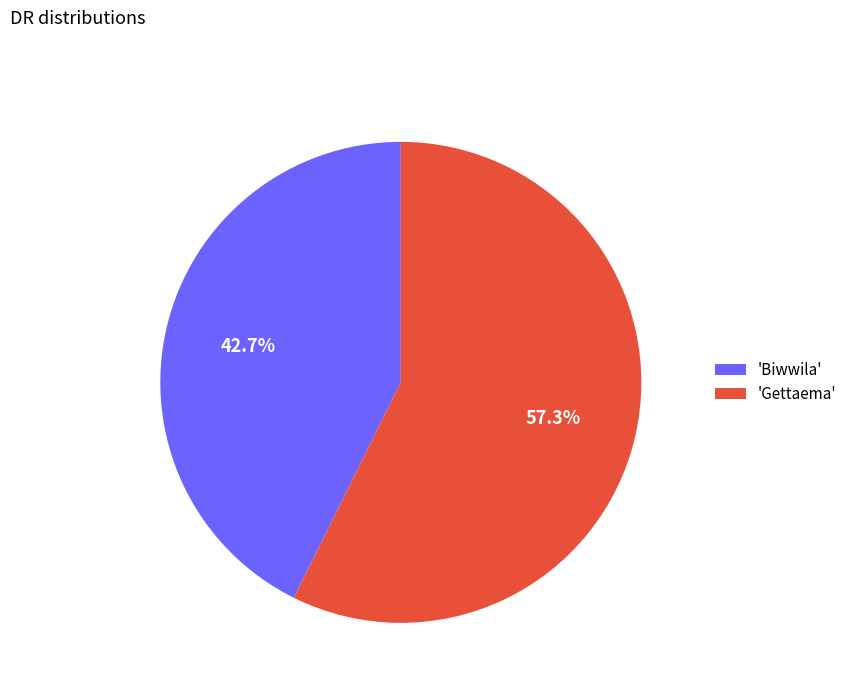

How many segments does this pie chart have?

2